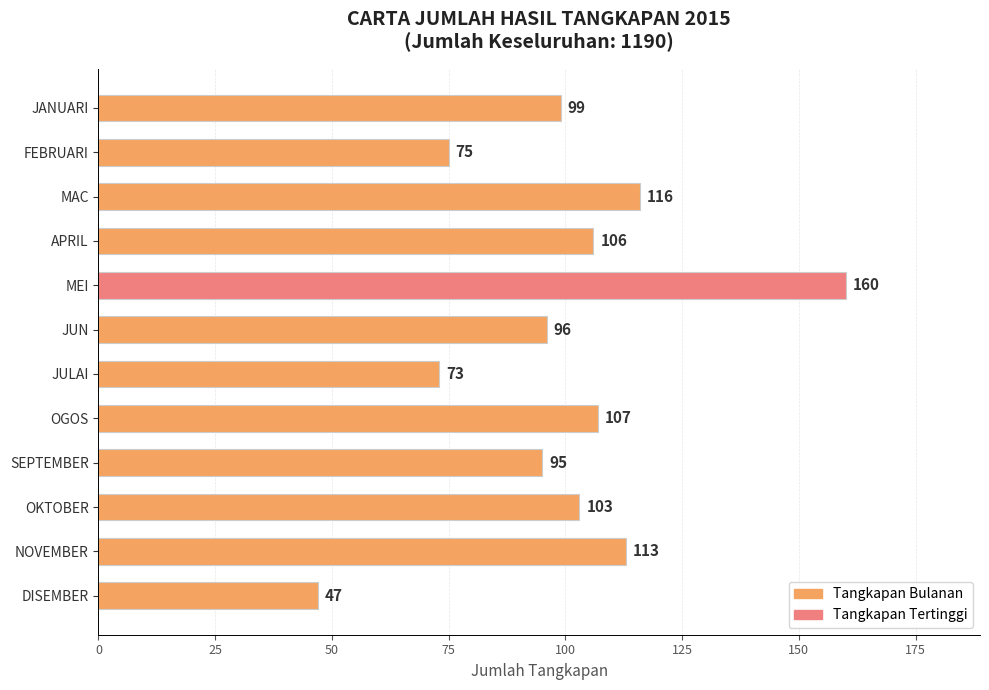

Reading top to bottom, list all the values displayed in this chart.

99	75	116	106	160	96	73	107	95	103	113	47